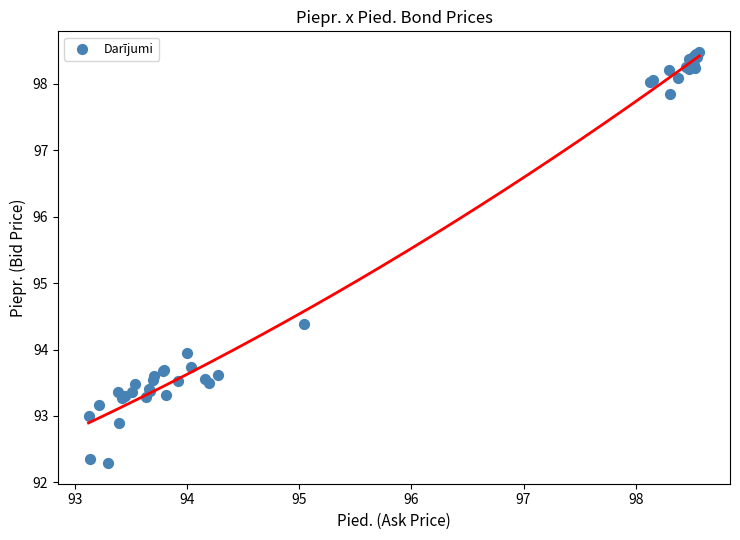

What Y value in the scatter plot is closest to 95?

94.4